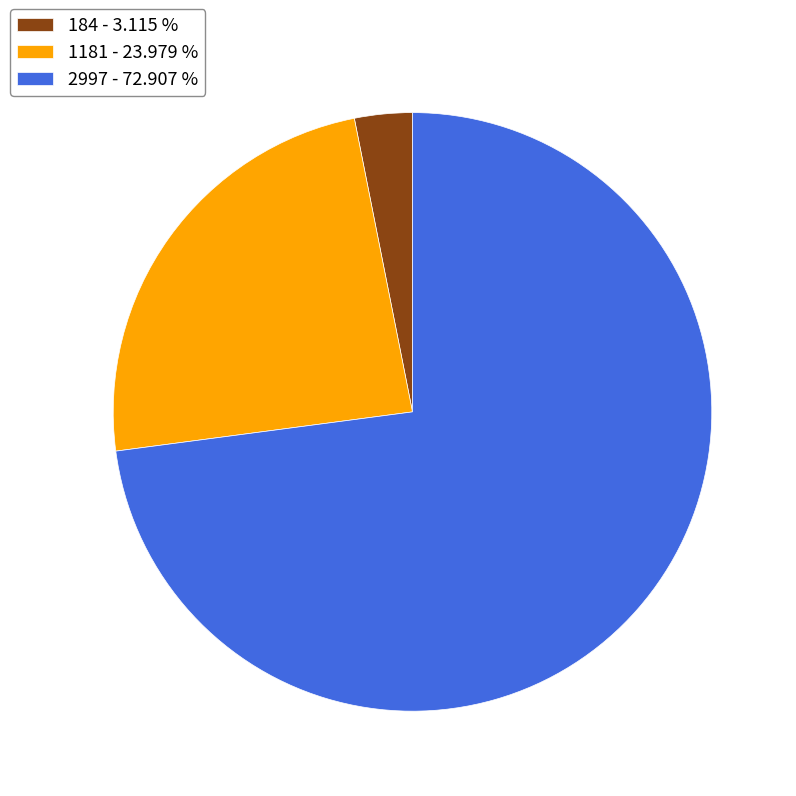

What is the majority slice?

2997